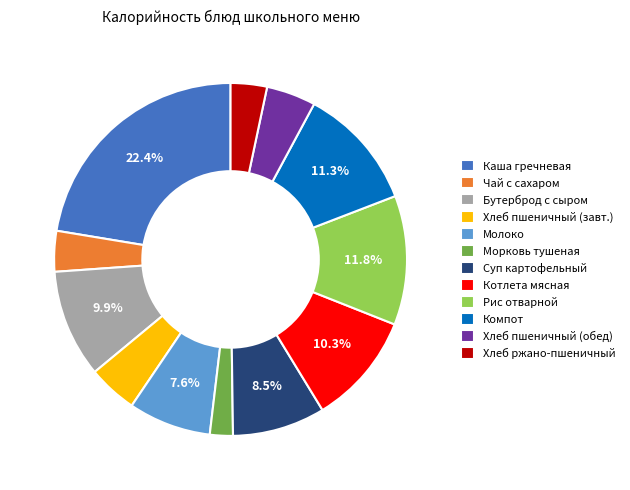

Which slice is the smallest?

Морковь тушеная